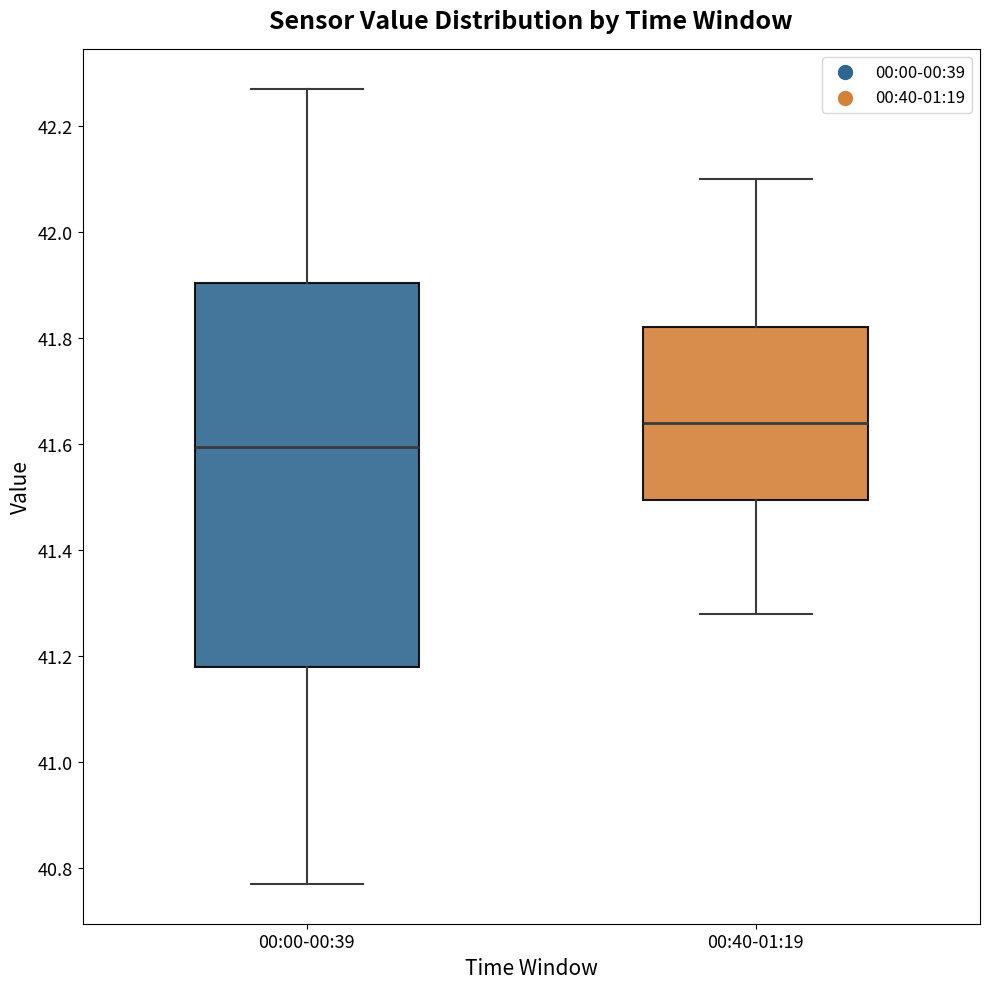

Which box has the highest median line?

00:40-01:19